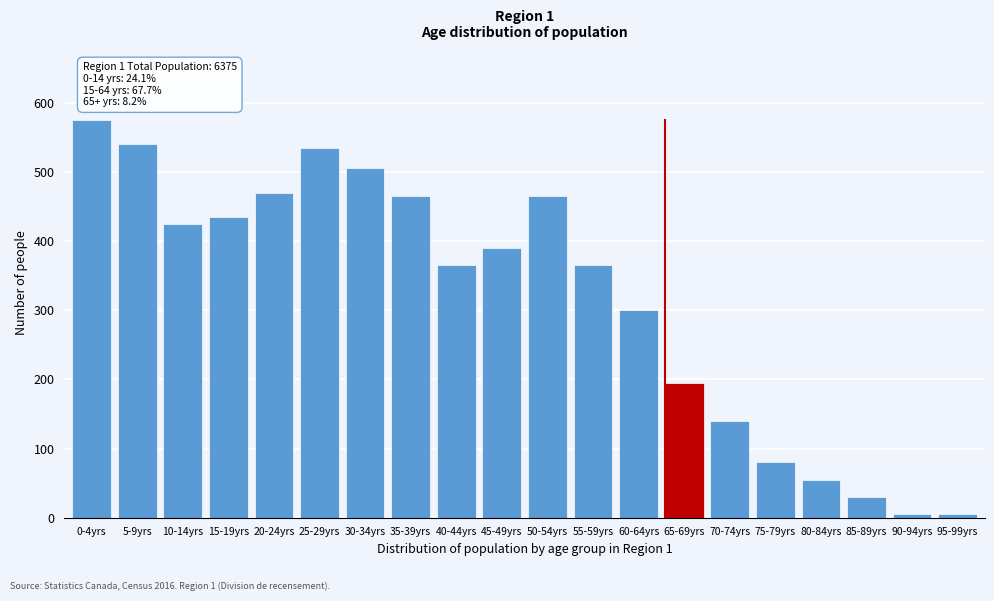

Reading left to right, what are all the values shown in this chart?

0-4yrs=575	5-9yrs=540	10-14yrs=425	15-19yrs=435	20-24yrs=470	25-29yrs=535	30-34yrs=505	35-39yrs=465	40-44yrs=365	45-49yrs=390	50-54yrs=465	55-59yrs=365	60-64yrs=300	65-69yrs=195	70-74yrs=140	75-79yrs=80	80-84yrs=55	85-89yrs=30	90-94yrs=5	95-99yrs=5